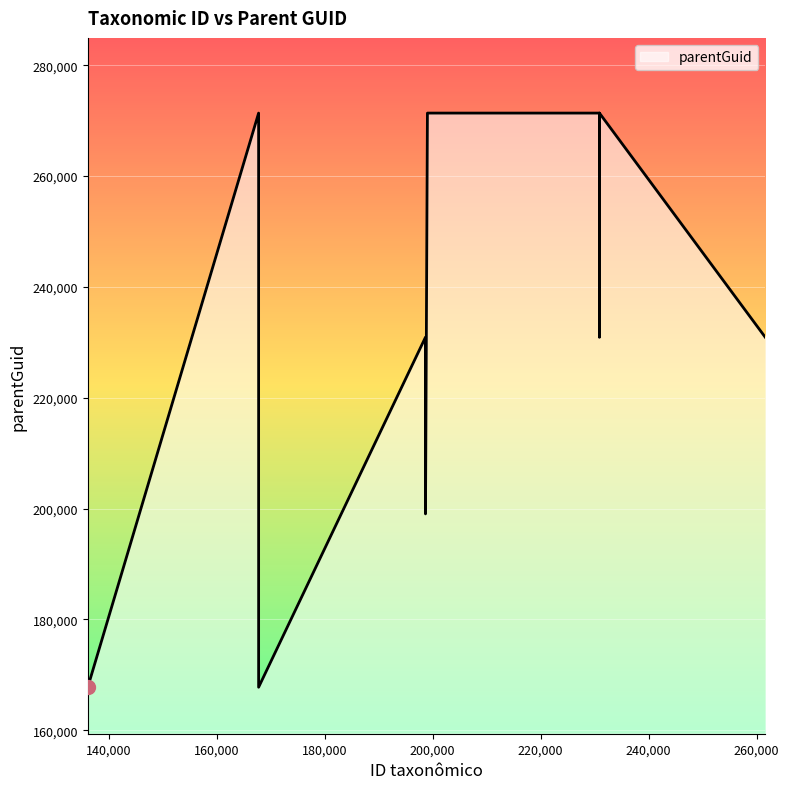

What is the smallest value displayed?

167767